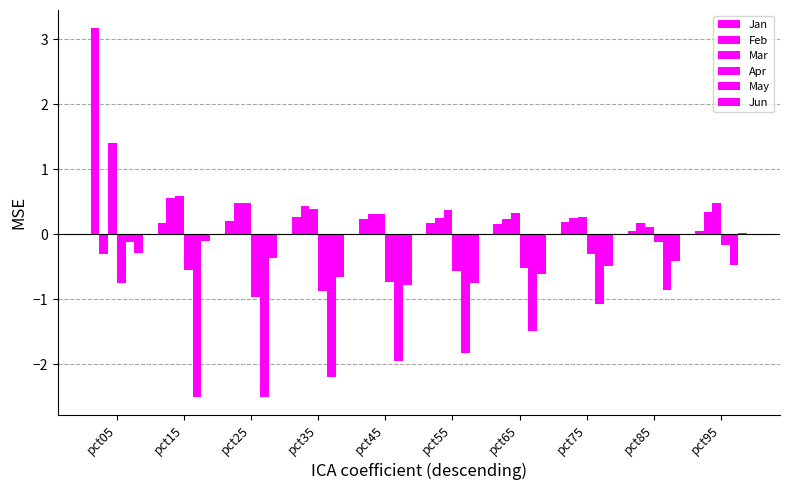

What is the difference between the maximum and minimum values in the Apr series?

0.8